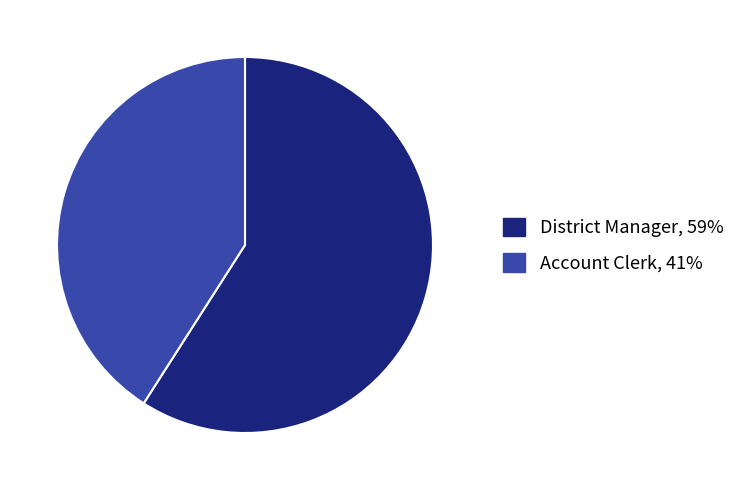

Does Account Clerk represent more than half of the total?

No